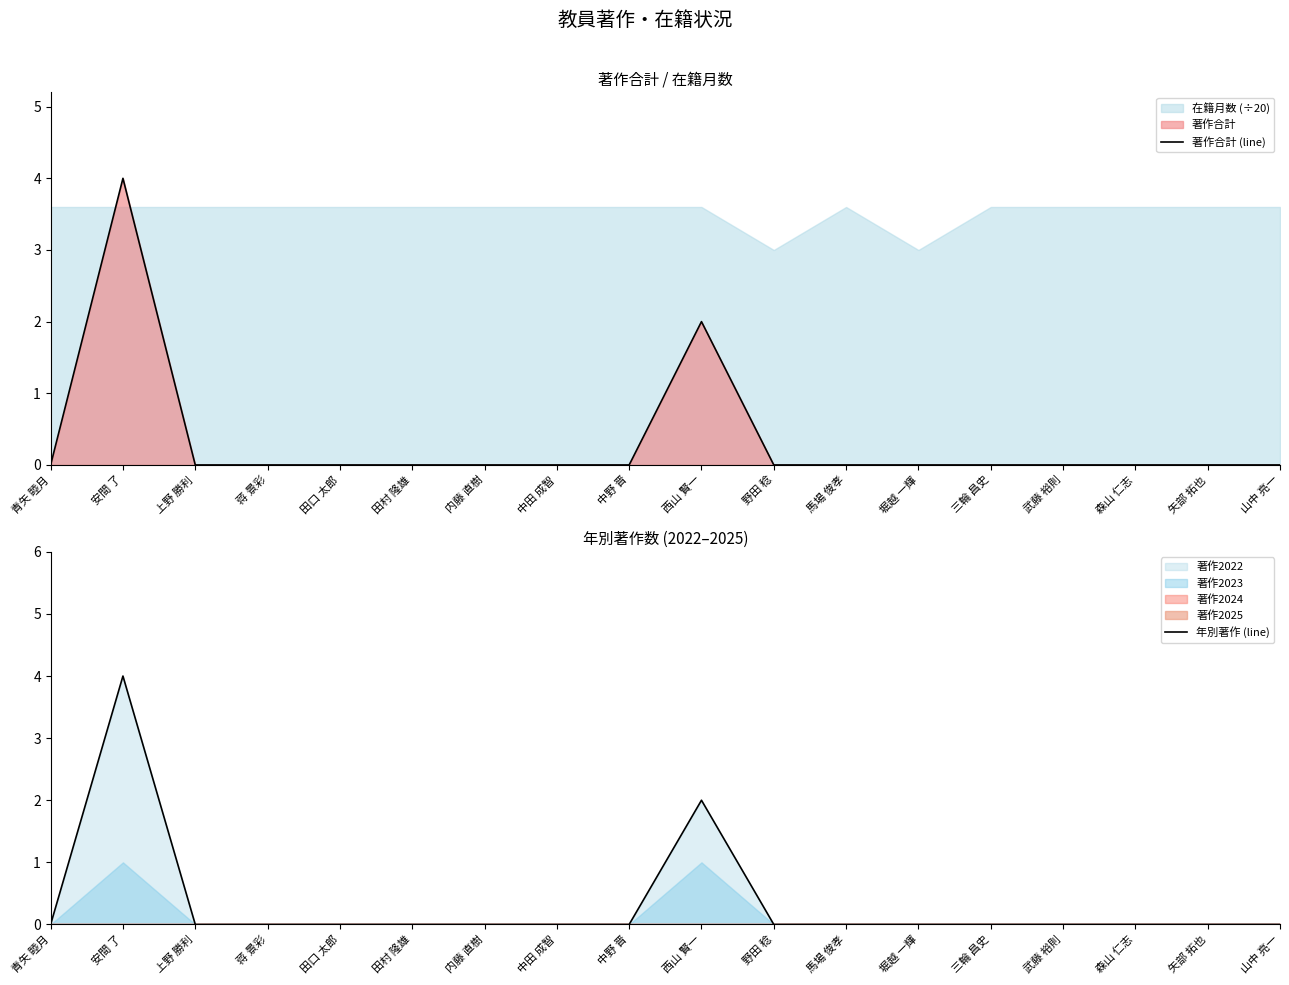

True or false: 著作合計 (line) and 年別著作 (line) intersect in this chart.

False